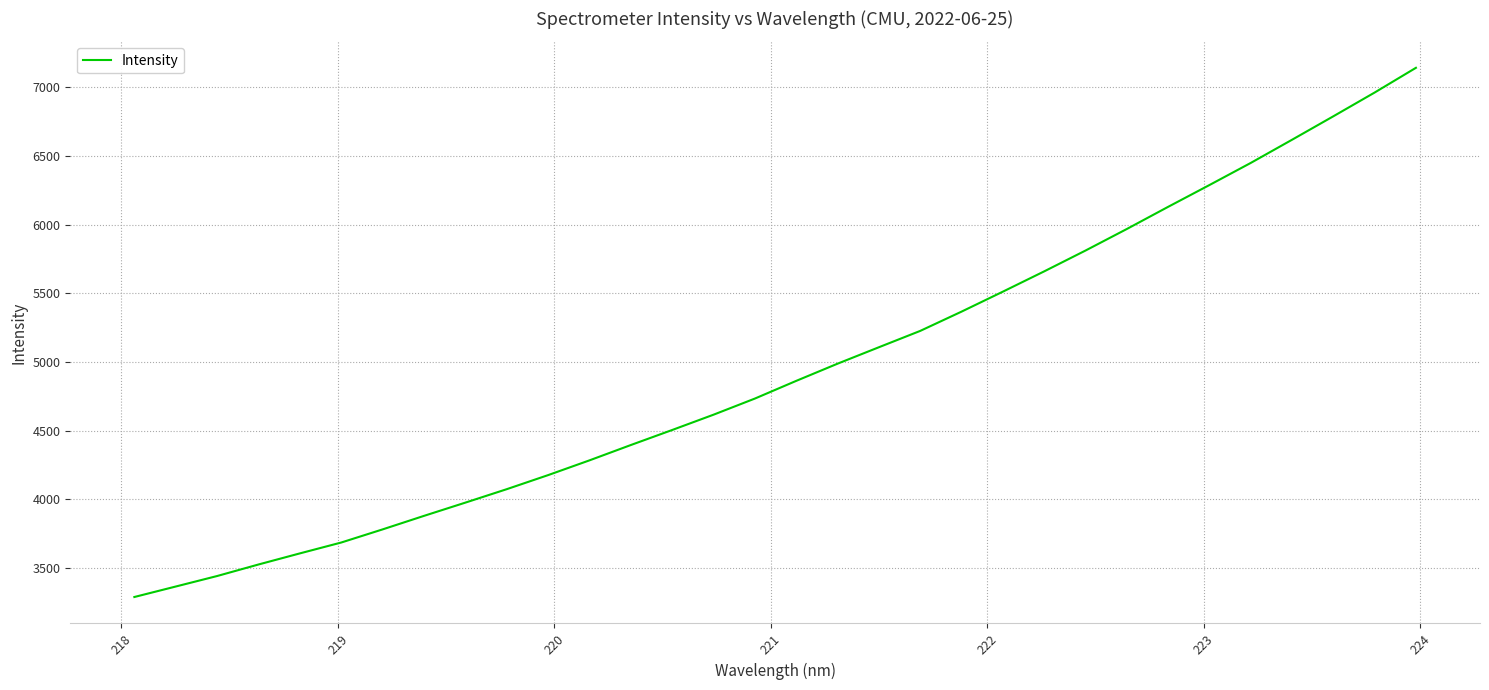

What is the difference between the maximum and minimum values?

3856.3